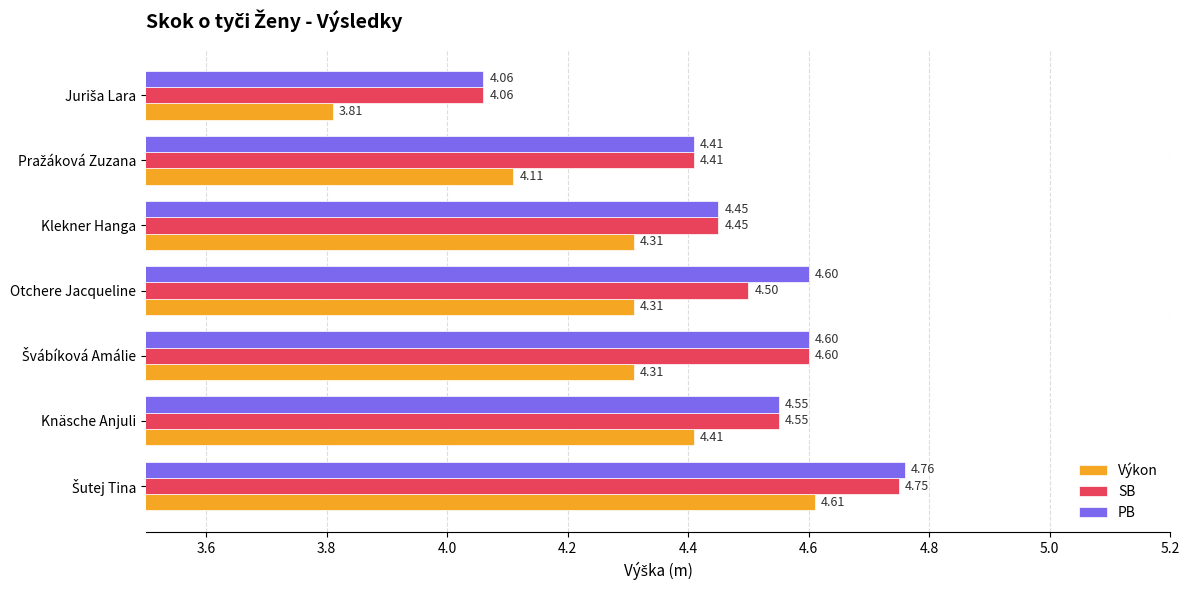

What is the sum of all SB values?

31.3